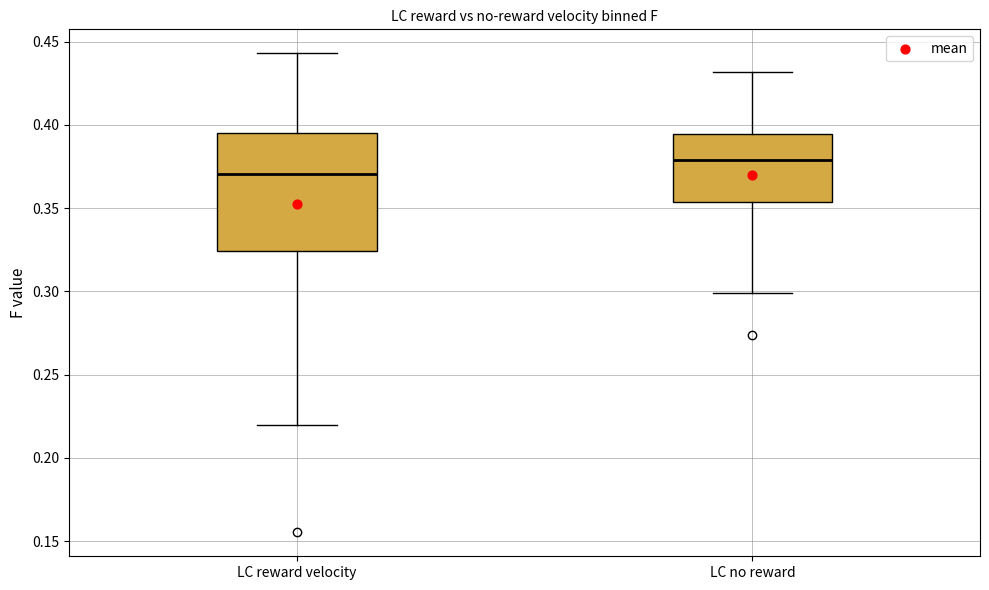

Where does the median line of the box for LC no reward sit on the y-axis? The values are not printed on the chart, so give them approximately, as read against the axis.

0.380